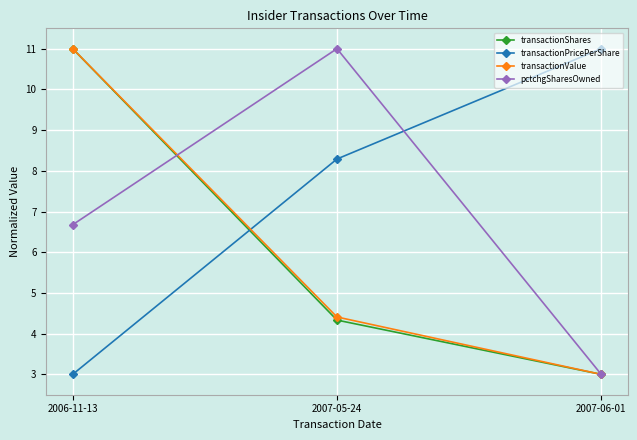

Reading right to left, what are all the values shown in this chart?

transactionShares: 2007-06-01=3.0	2007-05-24=4.3	2006-11-13=11.0
transactionPricePerShare: 2007-06-01=11.0	2007-05-24=8.3	2006-11-13=3.0
transactionValue: 2007-06-01=3.0	2007-05-24=4.4	2006-11-13=11.0
pctchgSharesOwned: 2007-06-01=3.0	2007-05-24=11.0	2006-11-13=6.7